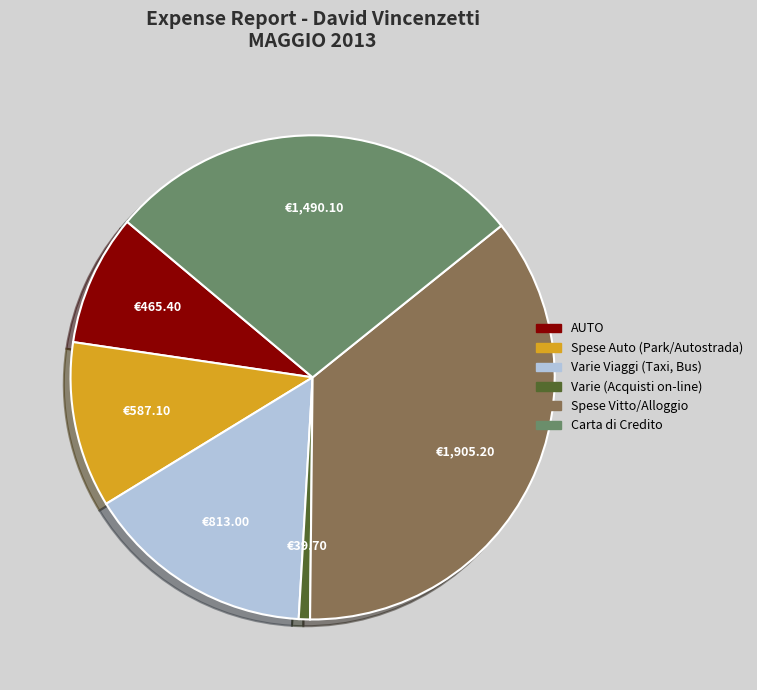

Between Spese Vitto/Alloggio and Carta di Credito, which is larger?

Spese Vitto/Alloggio